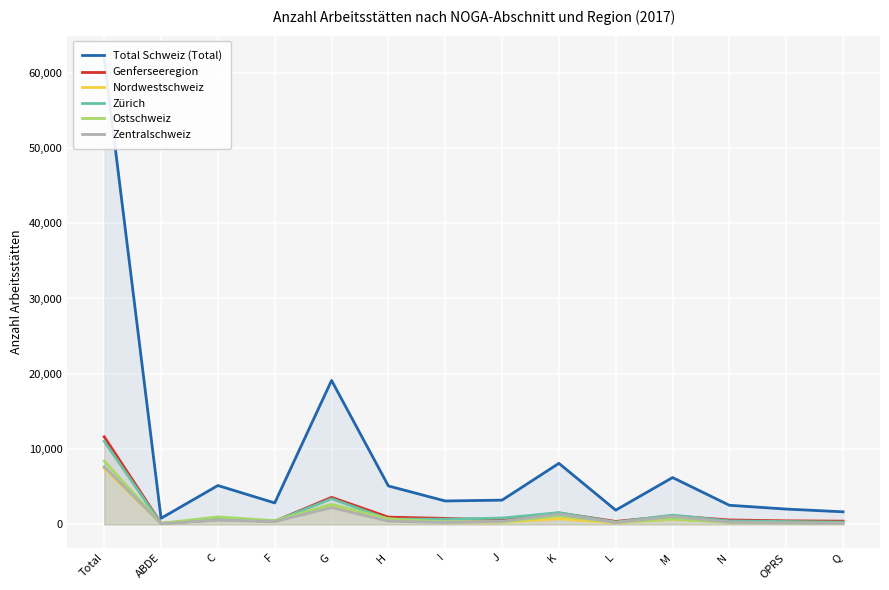

Reading right to left, list all the values displayed in this chart.

Total Schweiz (Total): 1668	2033	2537	6220	1891	8105	3219	3109	5101	19118	2847	5161	811	61820
Genferseeregion: 428	471	586	1130	389	1510	586	795	959	3590	416	637	132	11629
Nordwestschweiz: 237	229	322	669	225	747	313	325	715	2411	378	753	112	7436
Zürich: 292	379	460	1231	302	1559	841	690	694	3409	422	670	89	11038
Ostschweiz: 146	201	262	713	273	1122	339	327	733	2661	489	995	144	8405
Zentralschweiz: 131	211	309	1057	245	1361	412	252	429	2230	377	563	90	7667